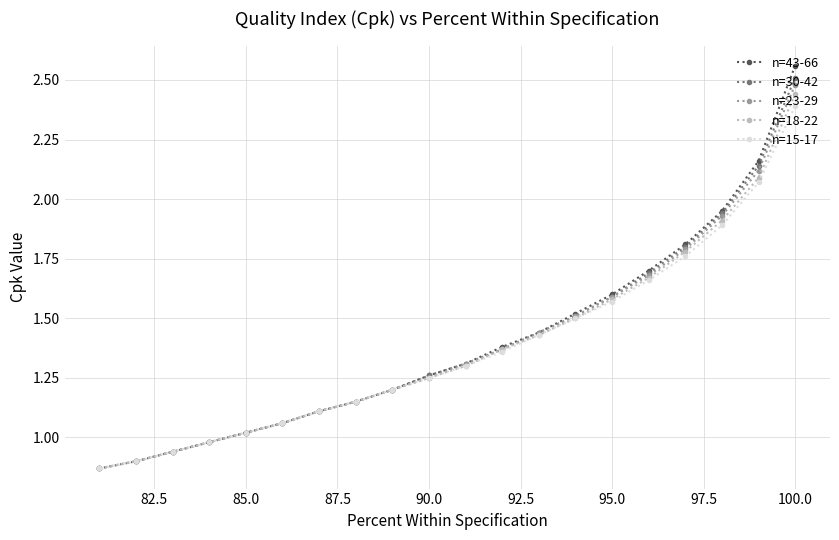

Does the chart have visible grid lines?

Yes